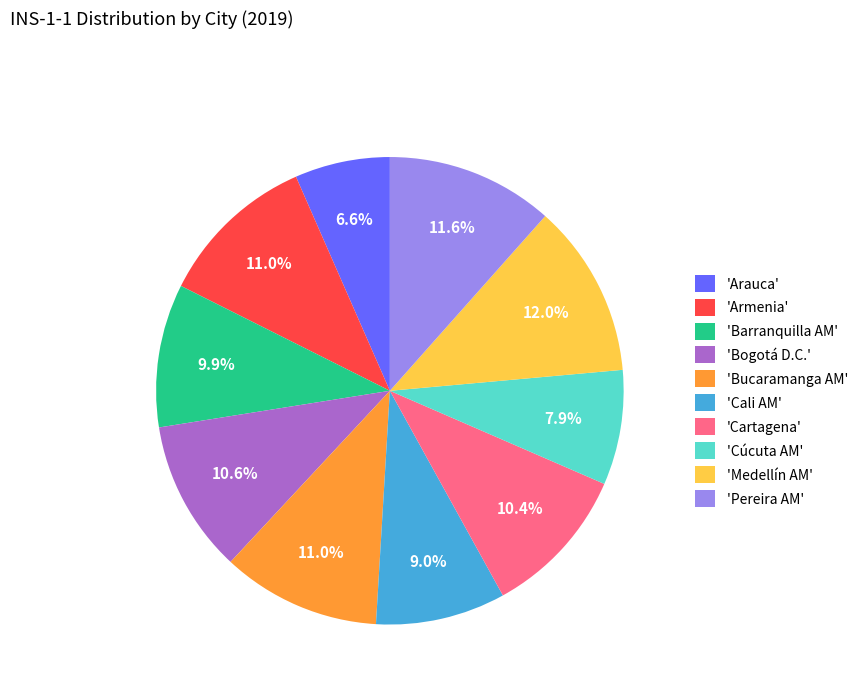

Is the sum of 'Pereira AM' and 'Bucaramanga AM' greater than half?

No